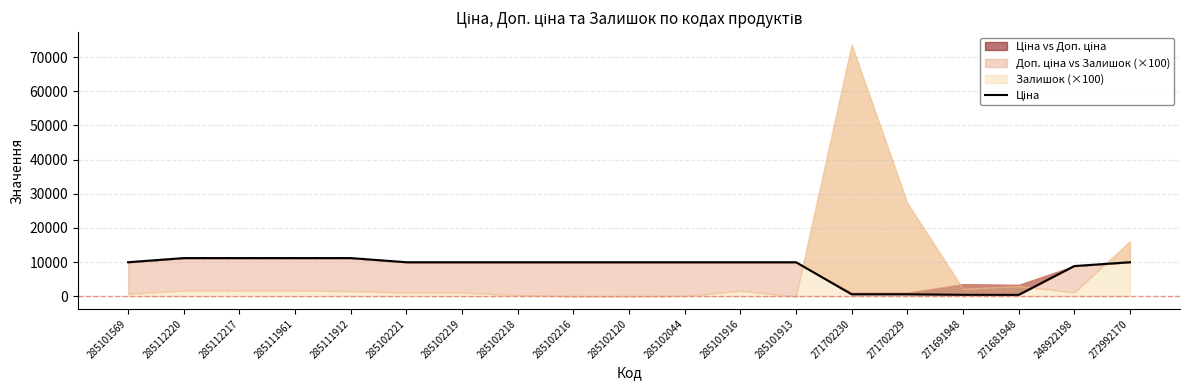

True or false: the data shows 589.9 at 271702230.

True